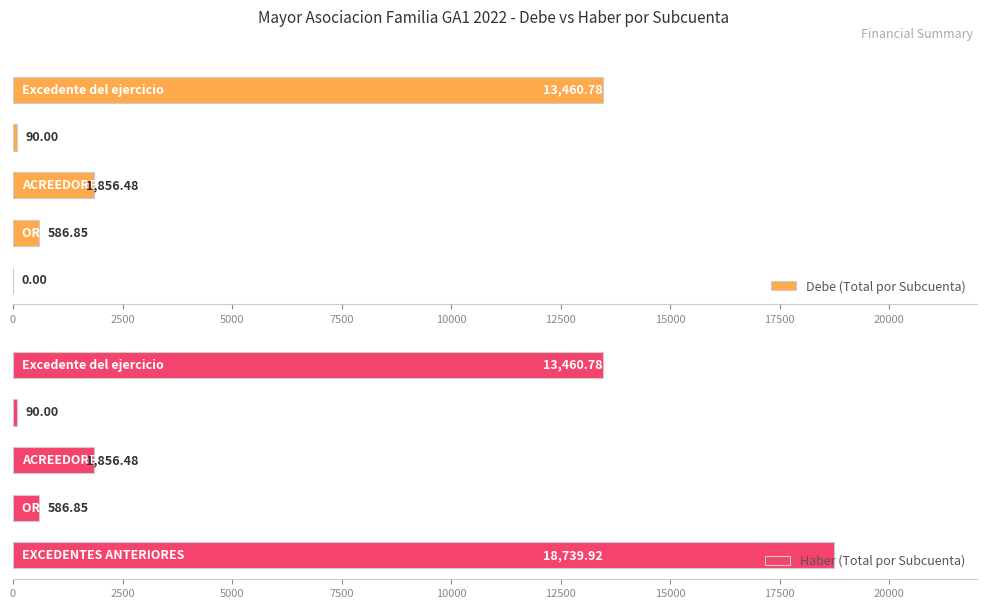

List the series in order of their overall mean, lowest first.

Debe (Total por Subcuenta), Haber (Total por Subcuenta)